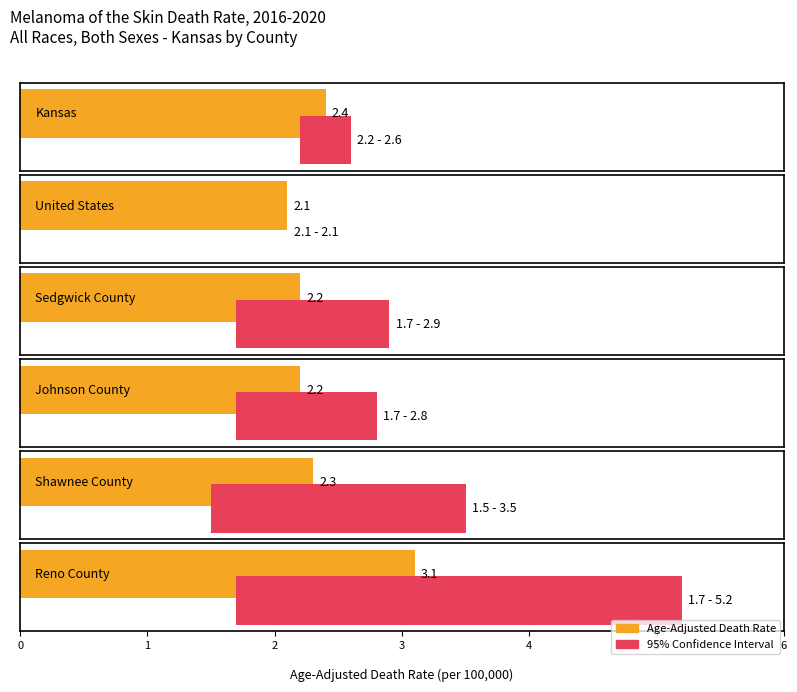

Count the number of categories in the chart.

6